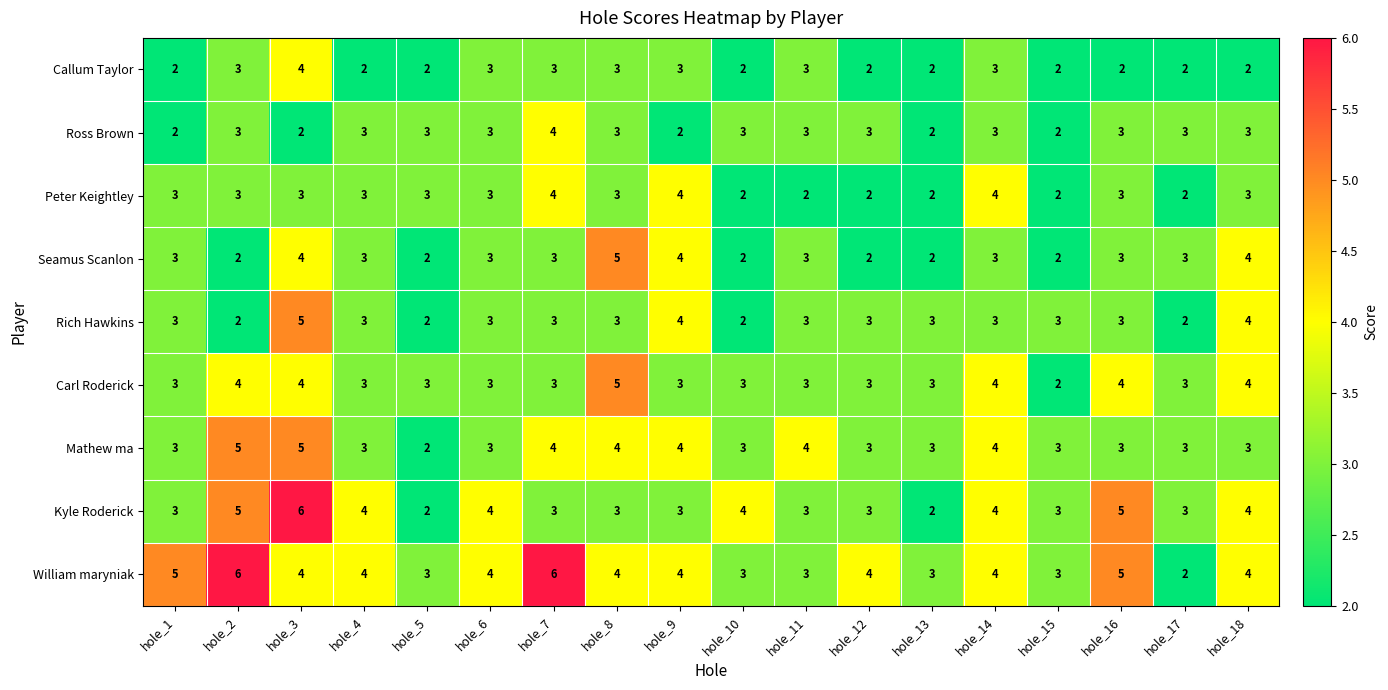

At which label does Ross Brown reach its peak?

hole_7